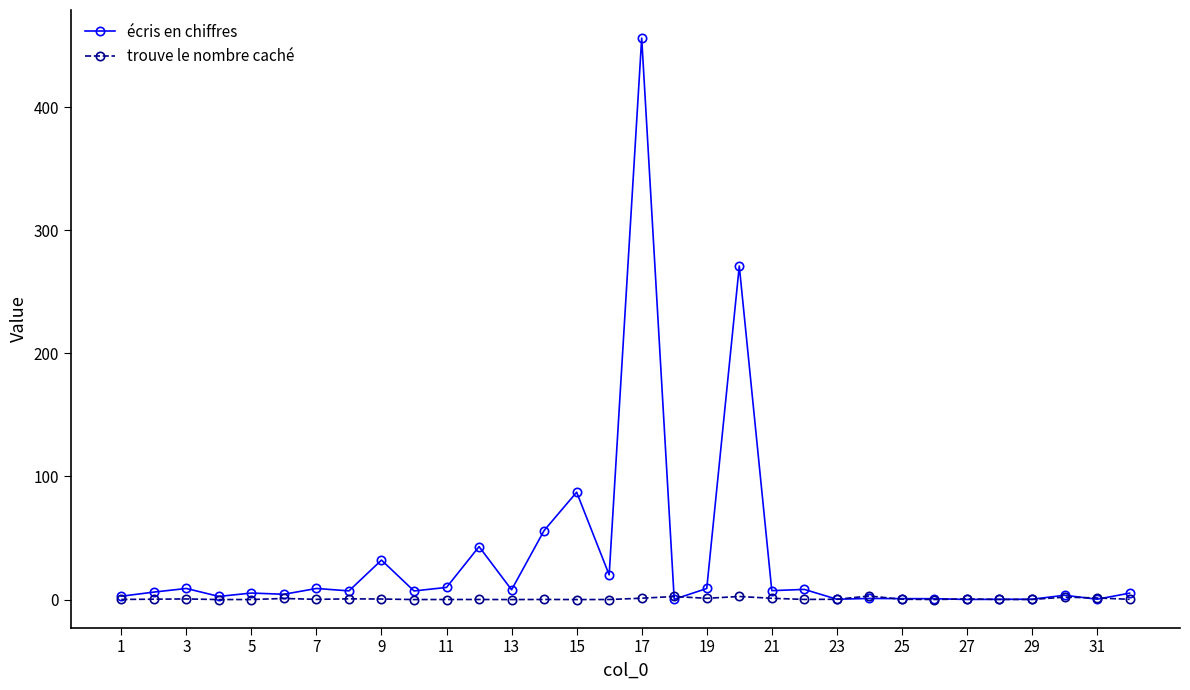

Which series has the largest range (max minus min)?

écris en chiffres